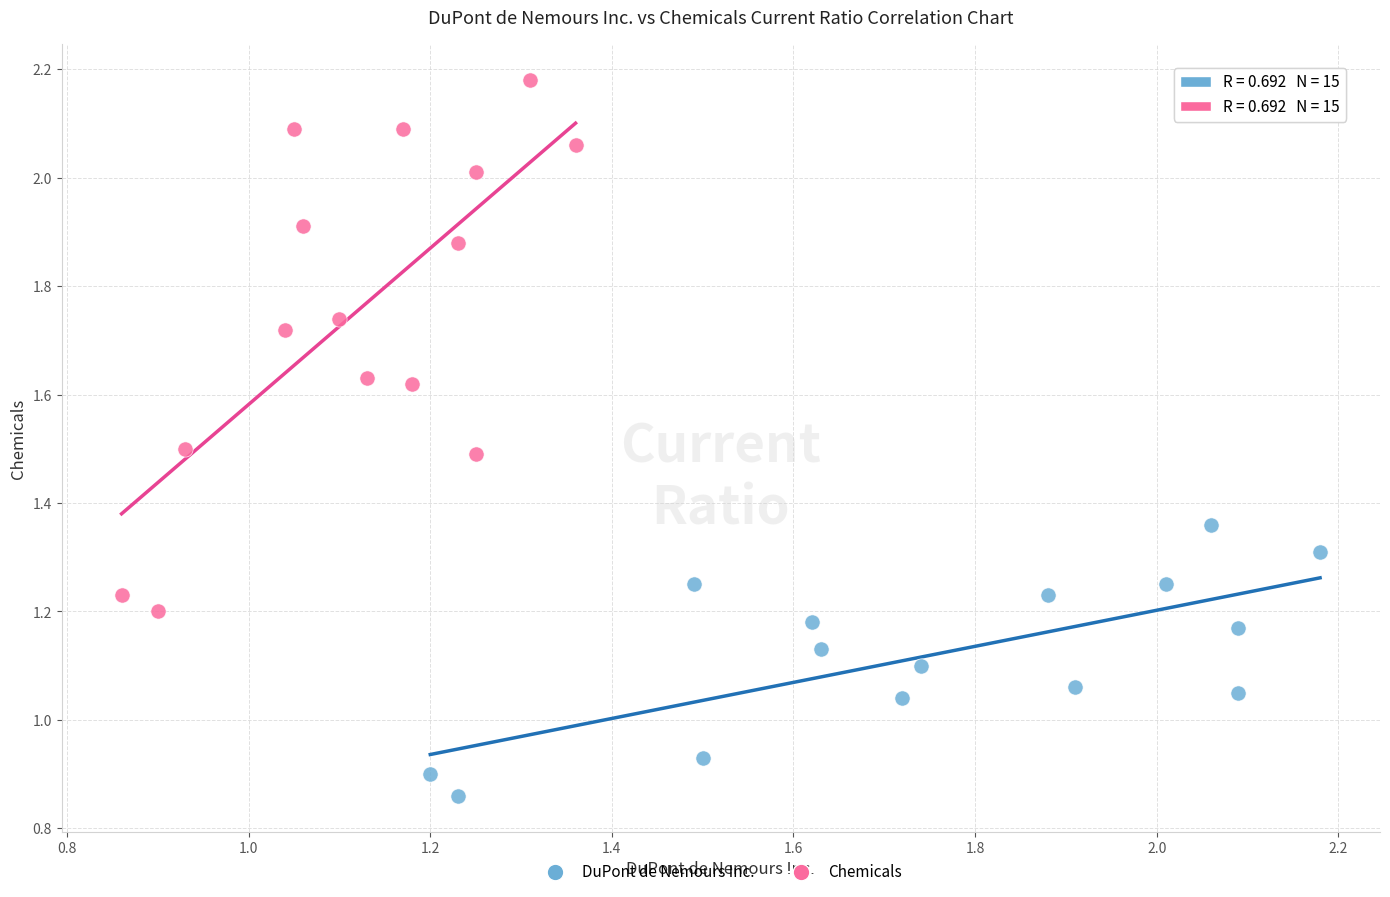

Which series has the largest Y range (max minus min)?

Chemicals